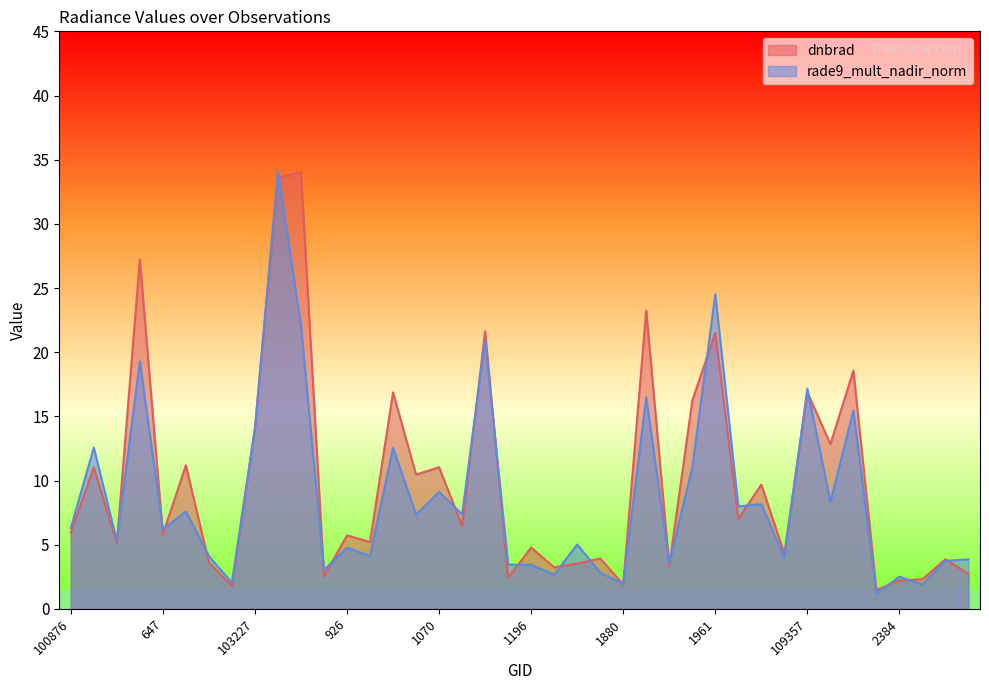

At which label does rade9_mult_nadir_norm reach its peak?

103474